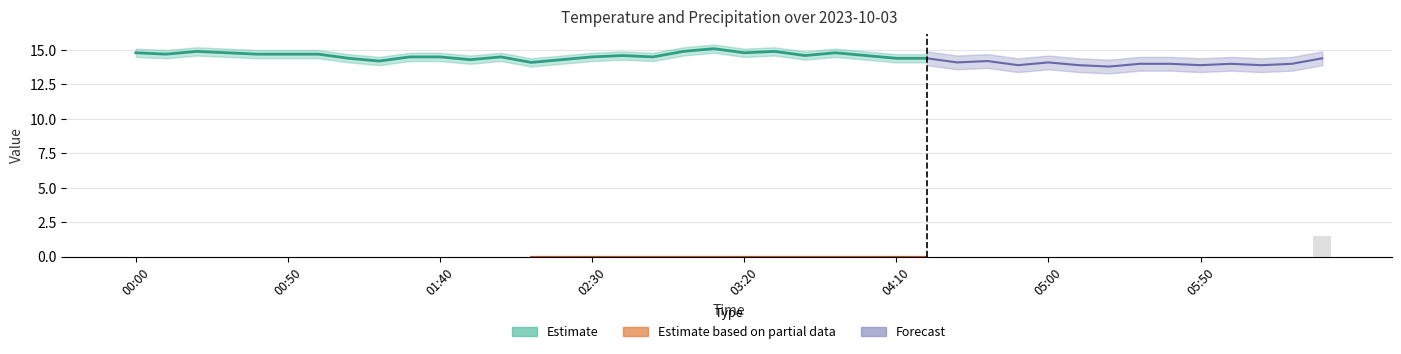

How many values are above zero?

1